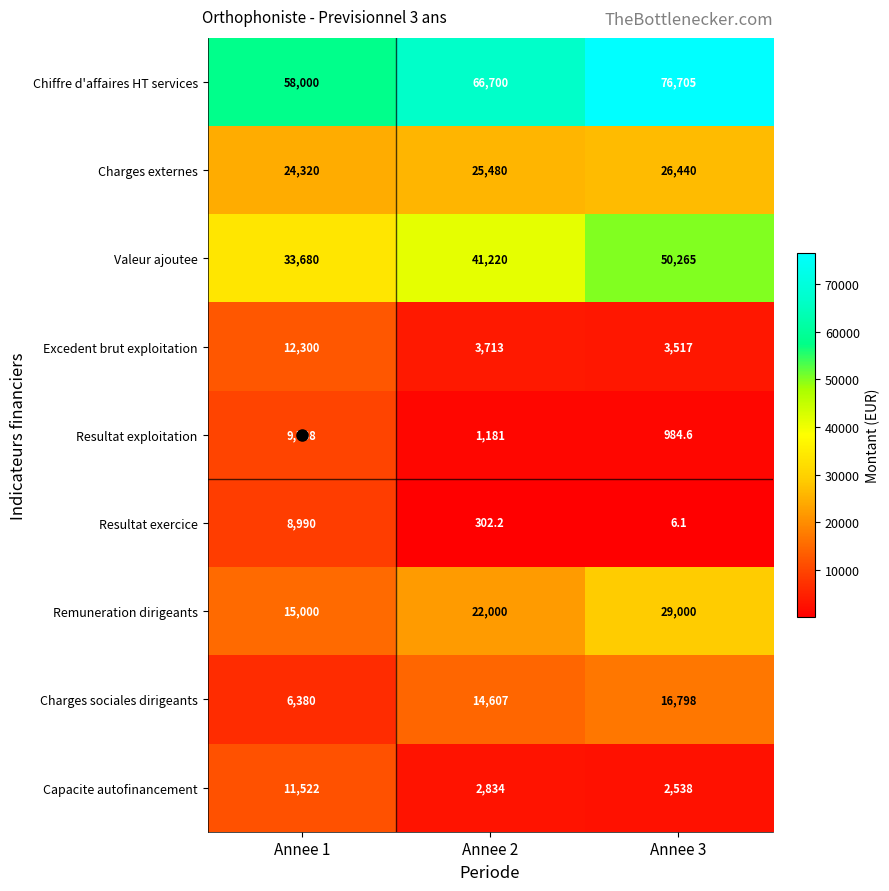

True or false: Excedent brut exploitation has a value of 12300.0 at Annee 1.

True